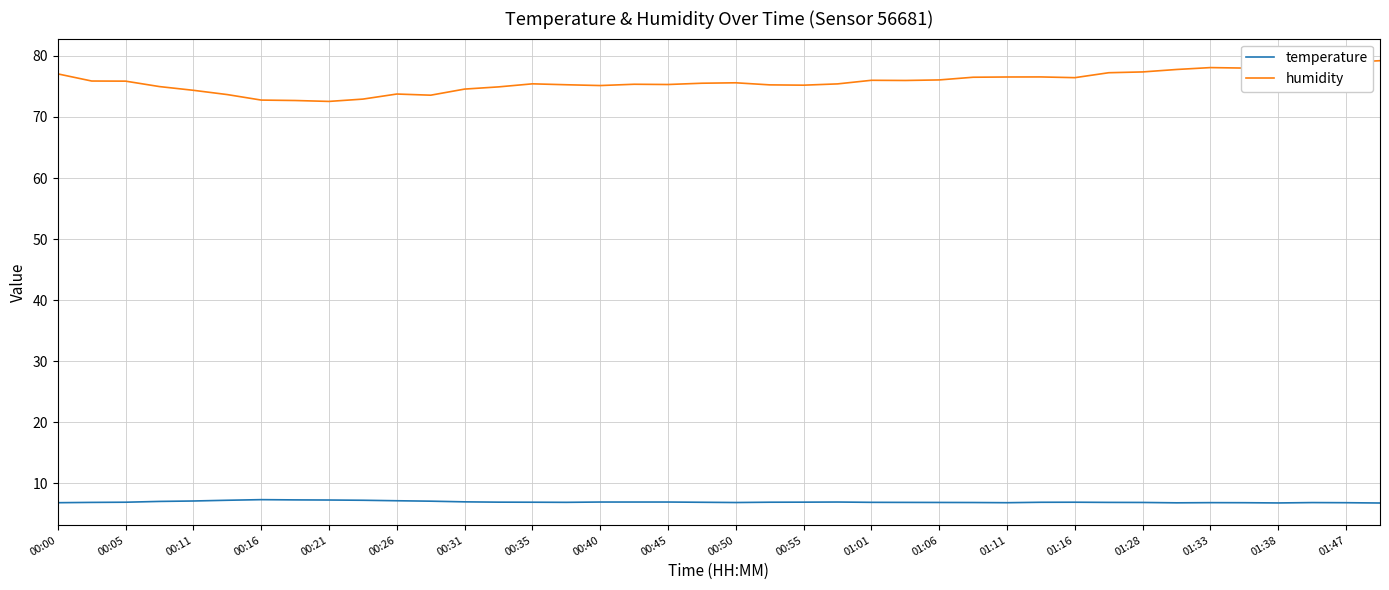

What is the difference between the maximum and minimum values in the humidity series?

6.7